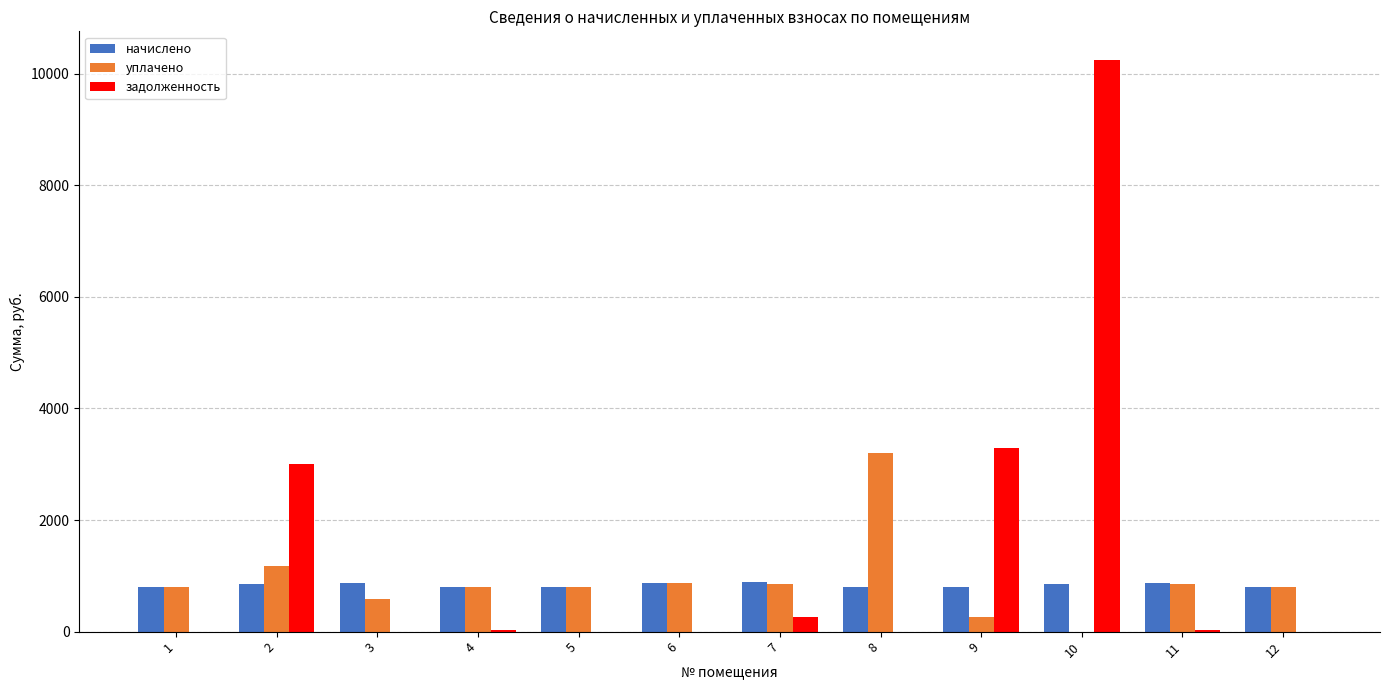

At which category is the sum across all series the highest?

10